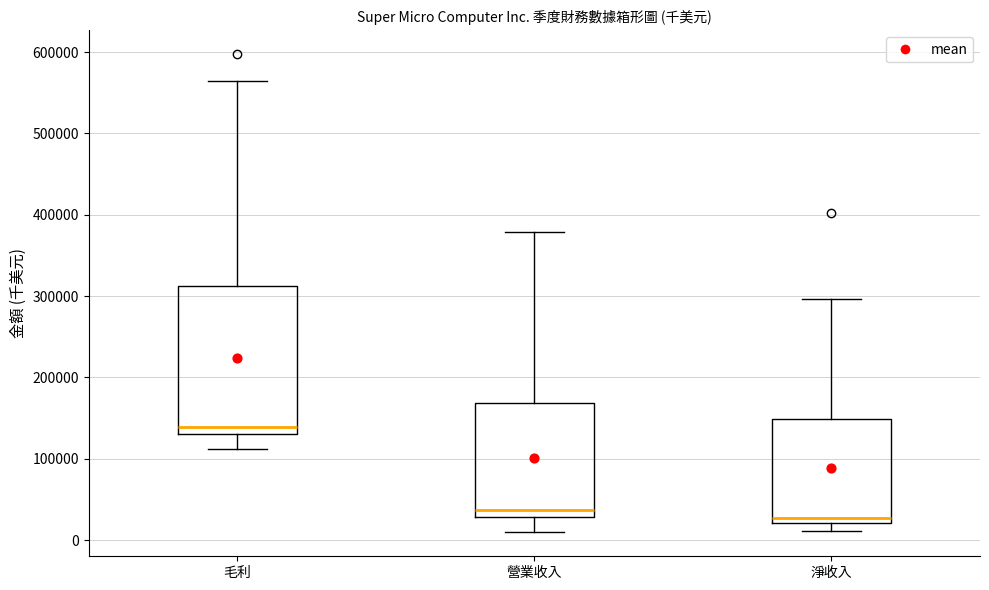

Where does the upper whisker of the box for 毛利 end on the y-axis? The values are not printed on the chart, so give them approximately, as read against the axis.

560000